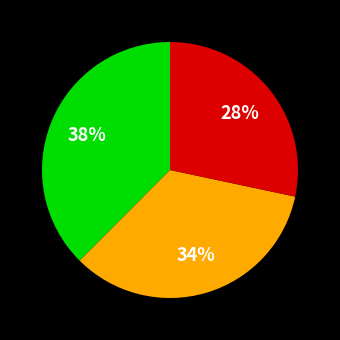

How many slices are in this pie chart?

3